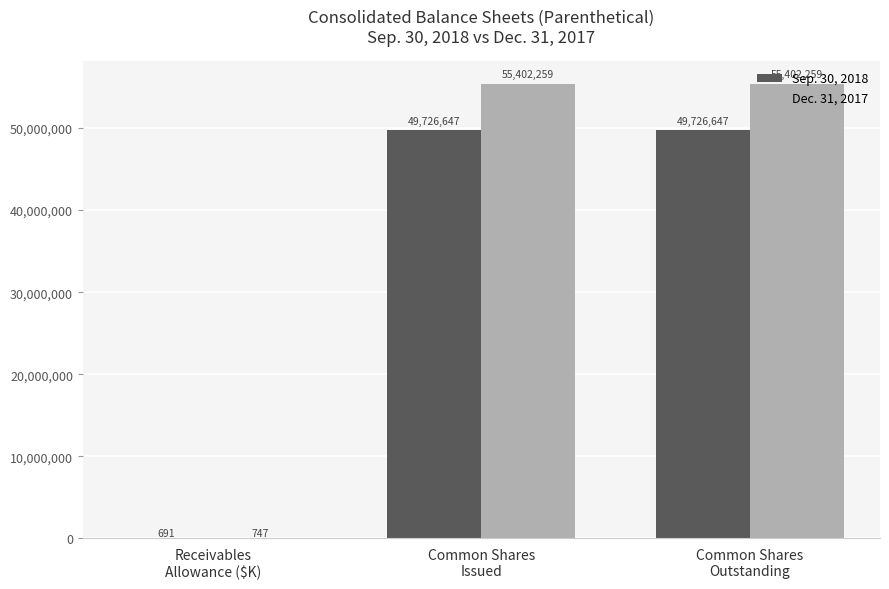

How many categories are shown in the chart?

3